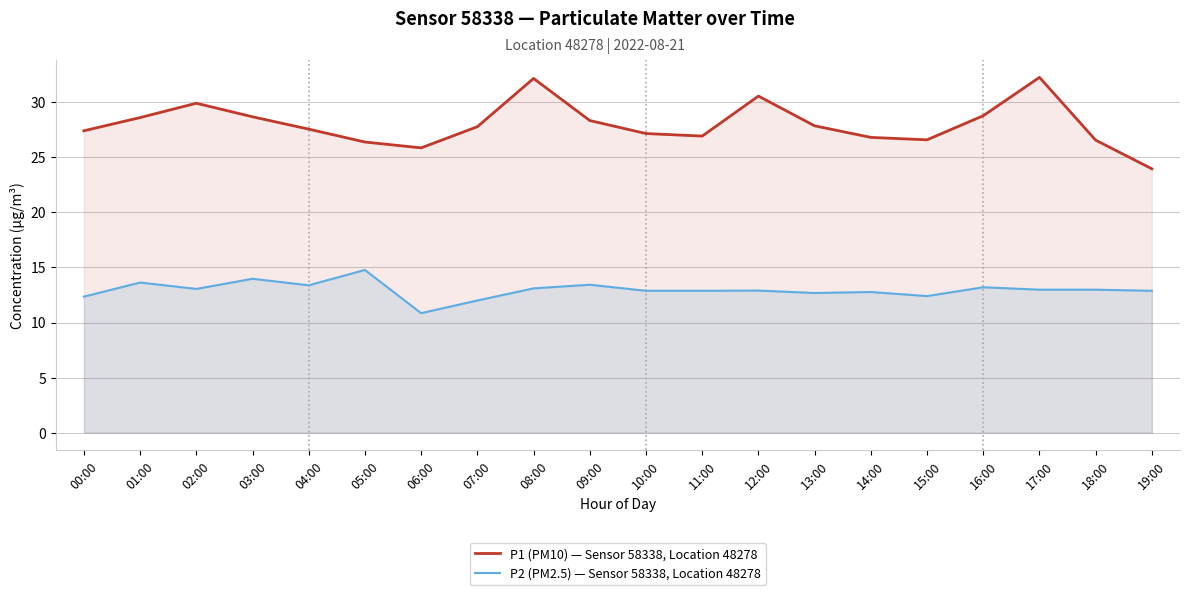

At which label does P2 (PM2.5) — Sensor 58338, Location 48278 first exceed 12?

00:00